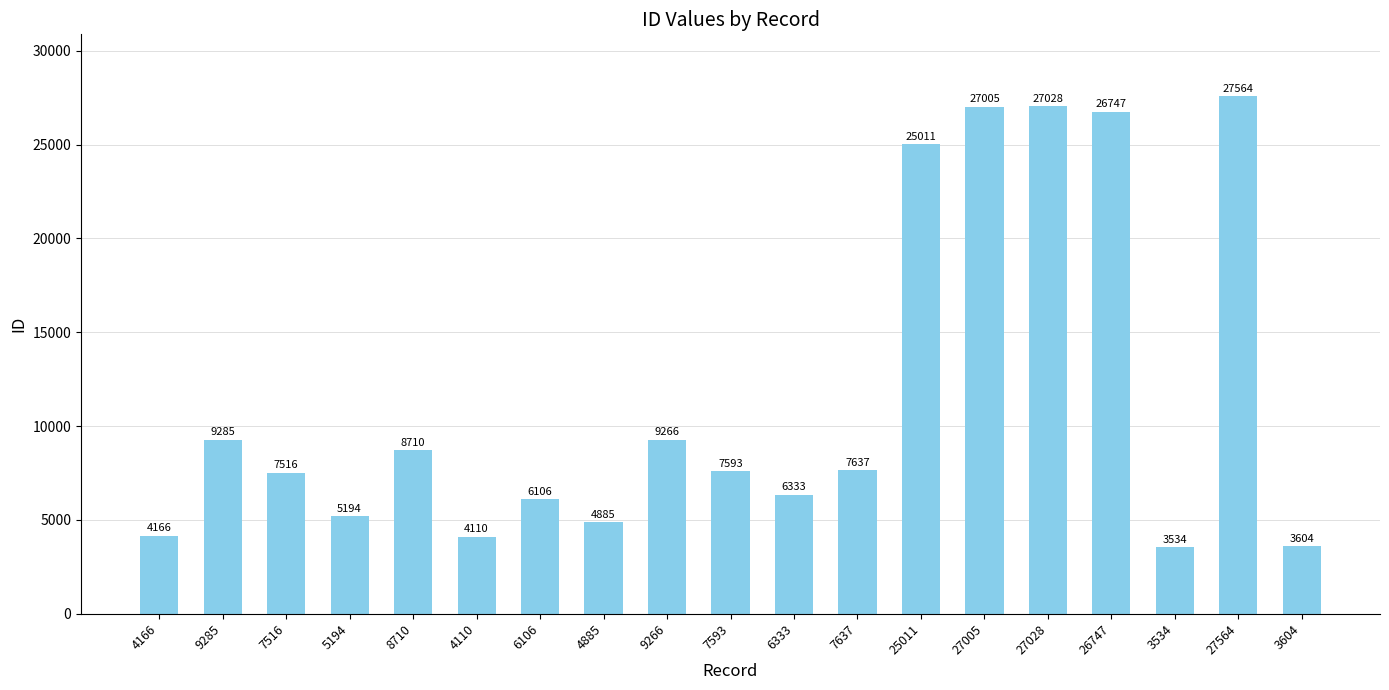

List the labels in order of value, largest first.

27564, 27028, 27005, 26747, 25011, 9285, 9266, 8710, 7637, 7593, 7516, 6333, 6106, 5194, 4885, 4166, 4110, 3604, 3534